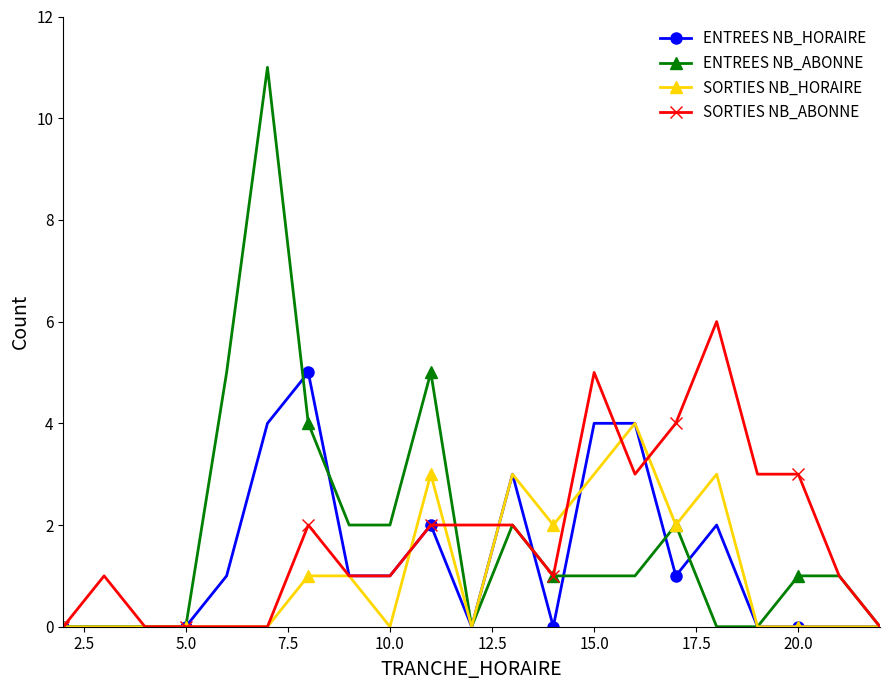

Does the chart have visible grid lines?

No